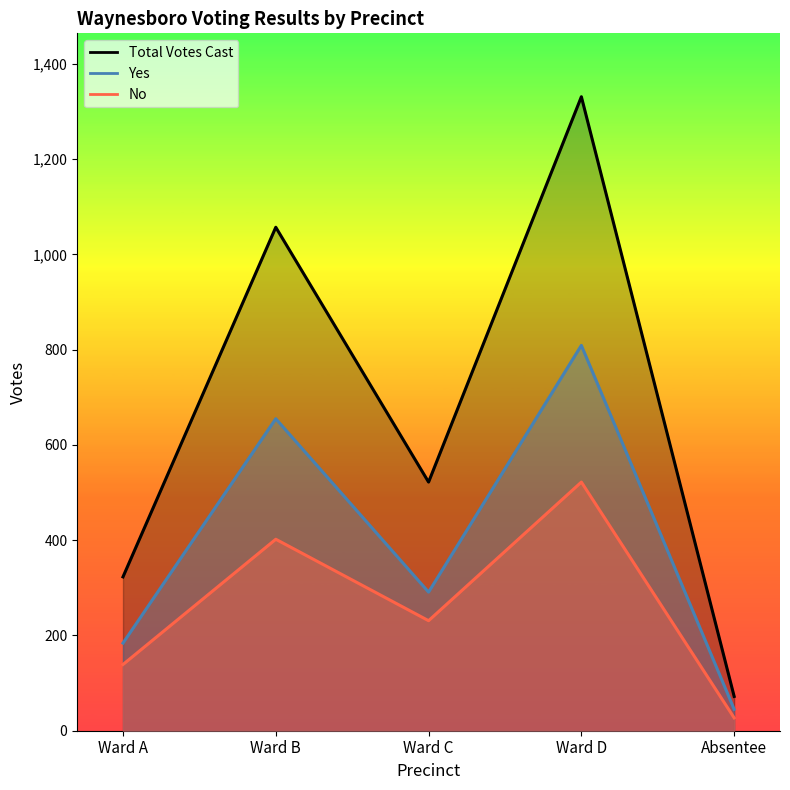

Where is the first local minimum for No?

Ward C